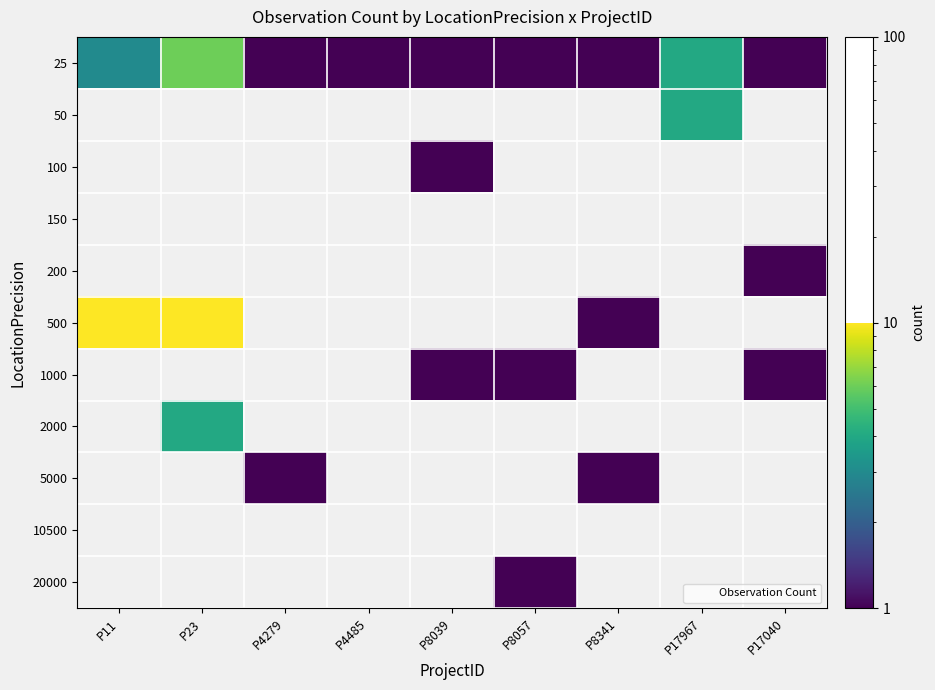

Which series has the largest total across all categories?

500